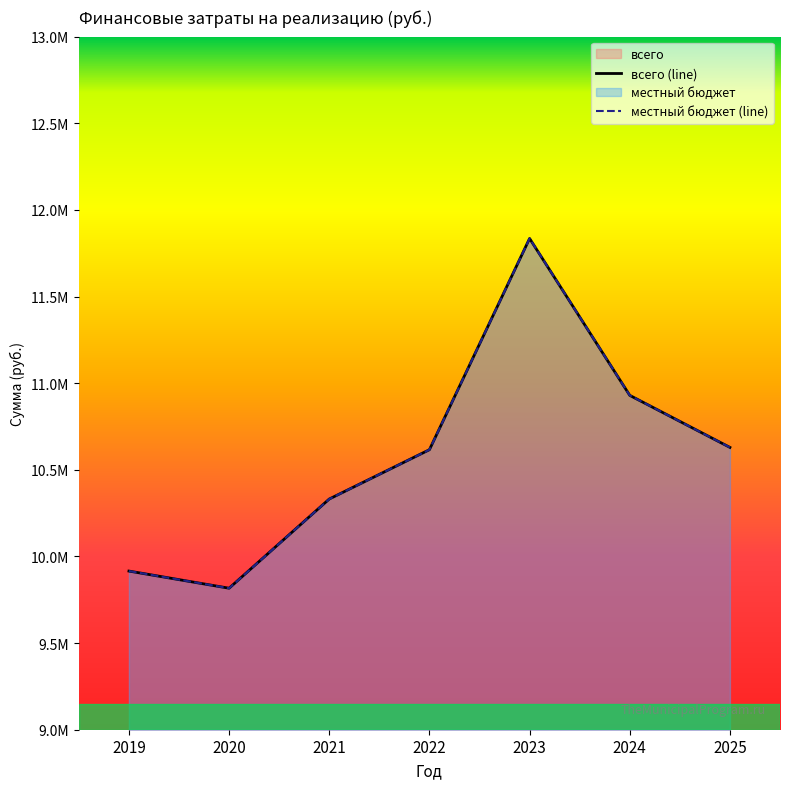

How many lines are shown in the chart?

2